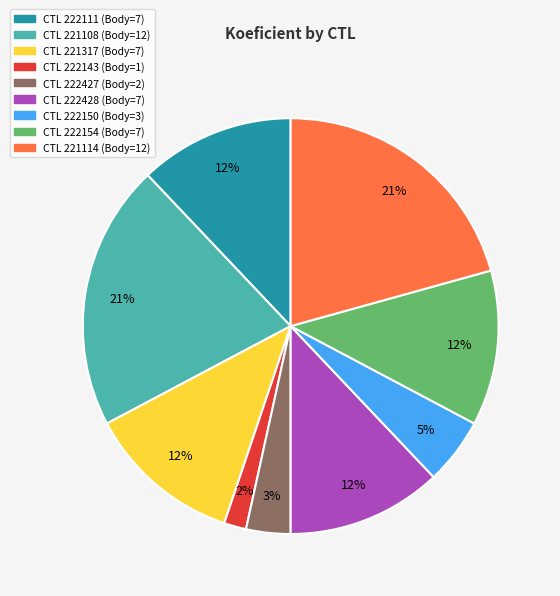

Does any single category account for the majority?

No